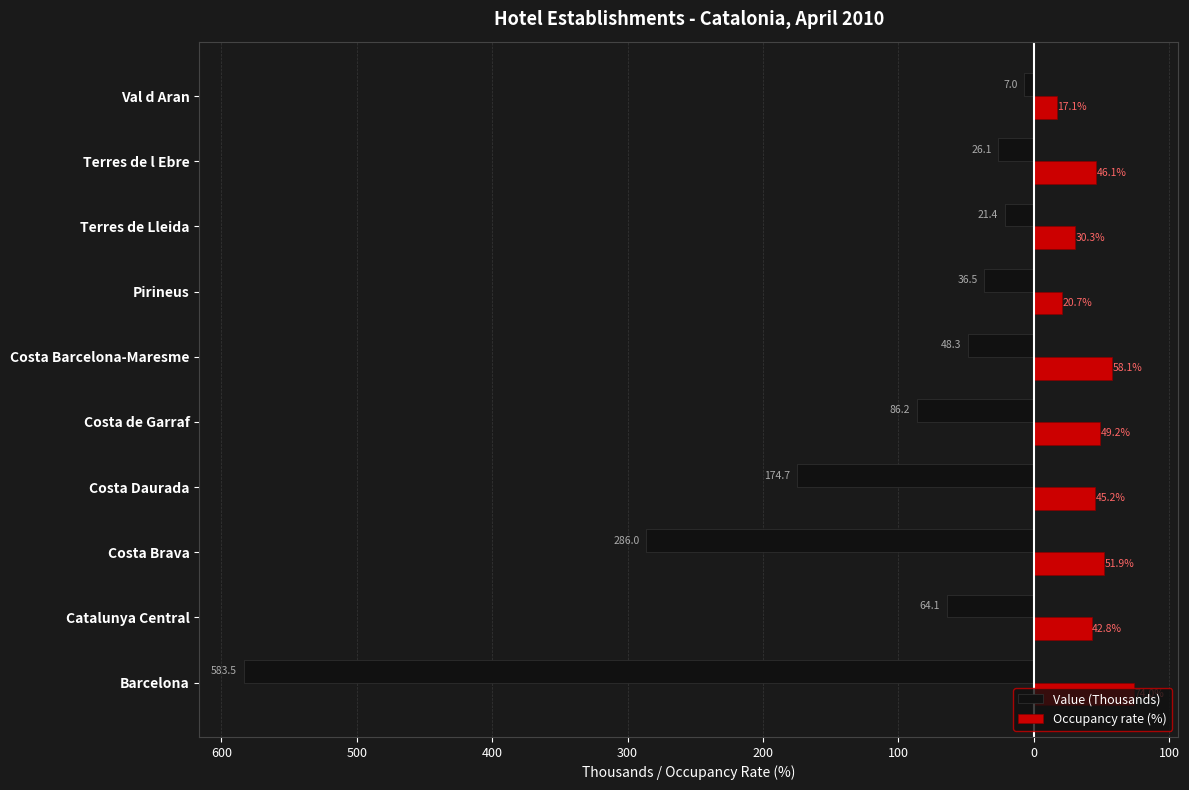

What are all the series names shown in the legend?

Value (Thousands), Occupancy rate (%)